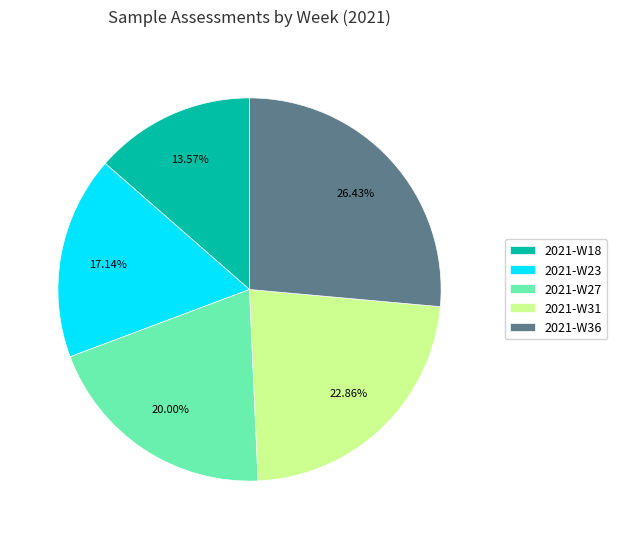

To the nearest percent, what portion does 2021-W27 represent?

20%